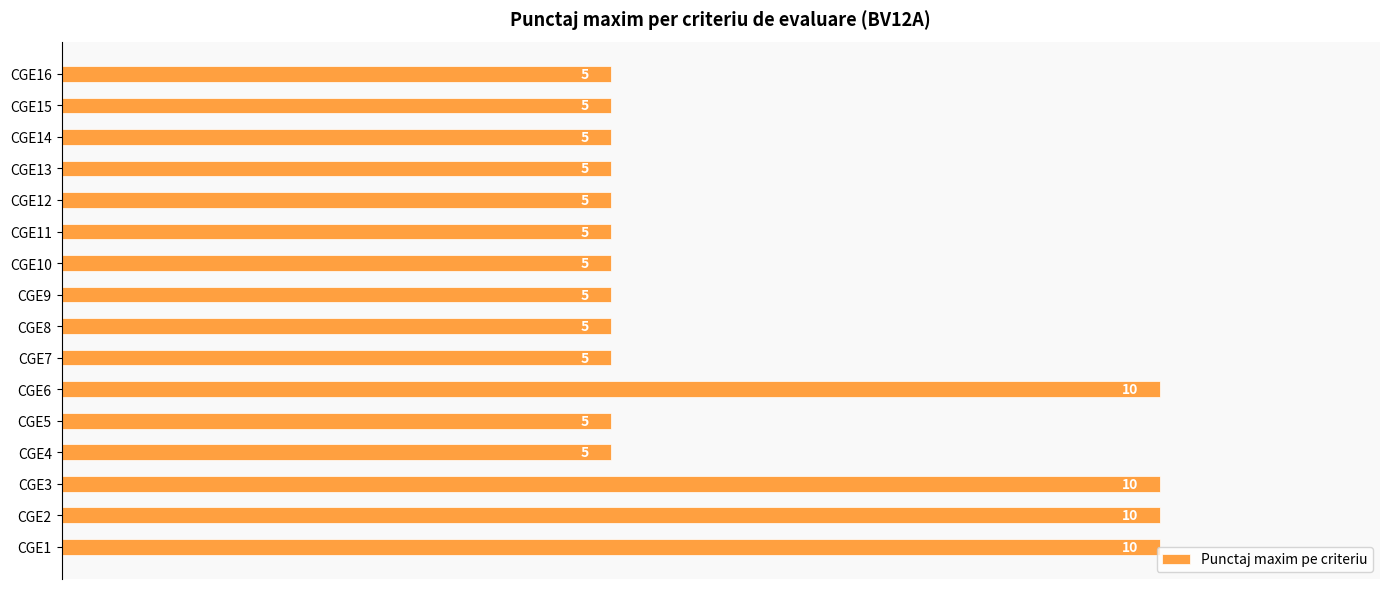

Reading bottom to top, extract all data points from this chart.

10	10	10	5	5	10	5	5	5	5	5	5	5	5	5	5